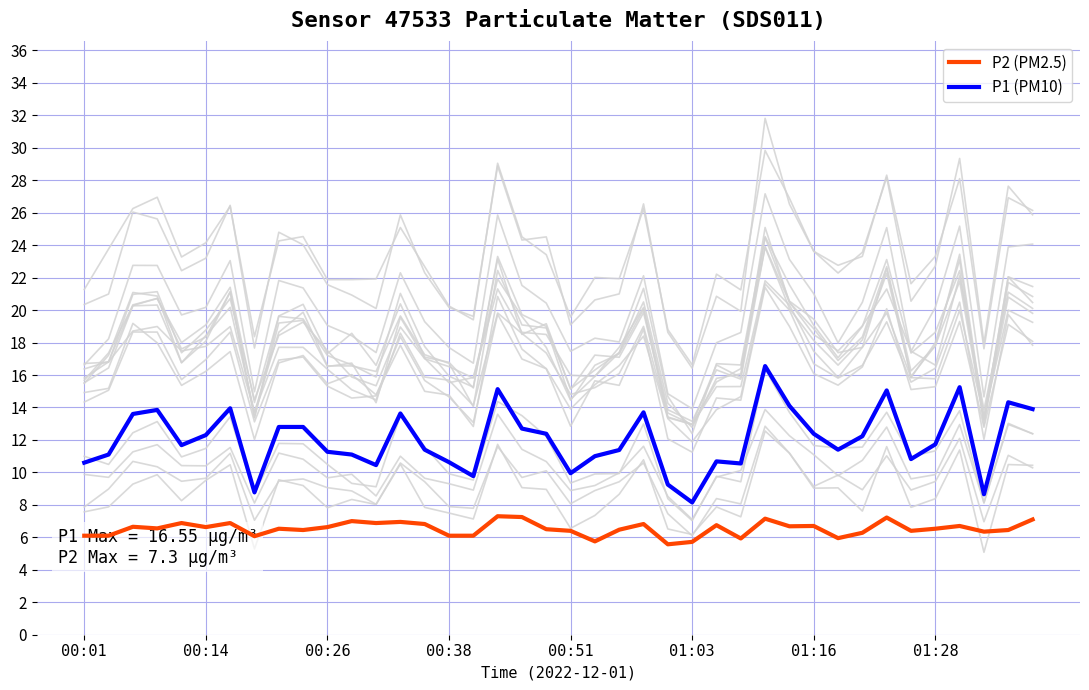

True or false: P2 (PM2.5) and P1 (PM10) intersect in this chart.

False